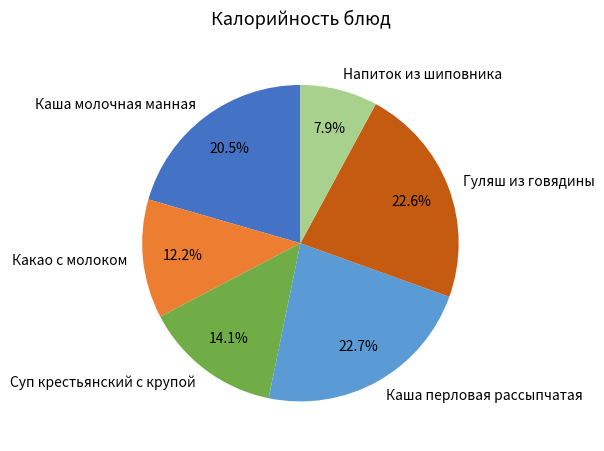

What percentage do Какао с молоком and Каша молочная манная together represent?

32.7%